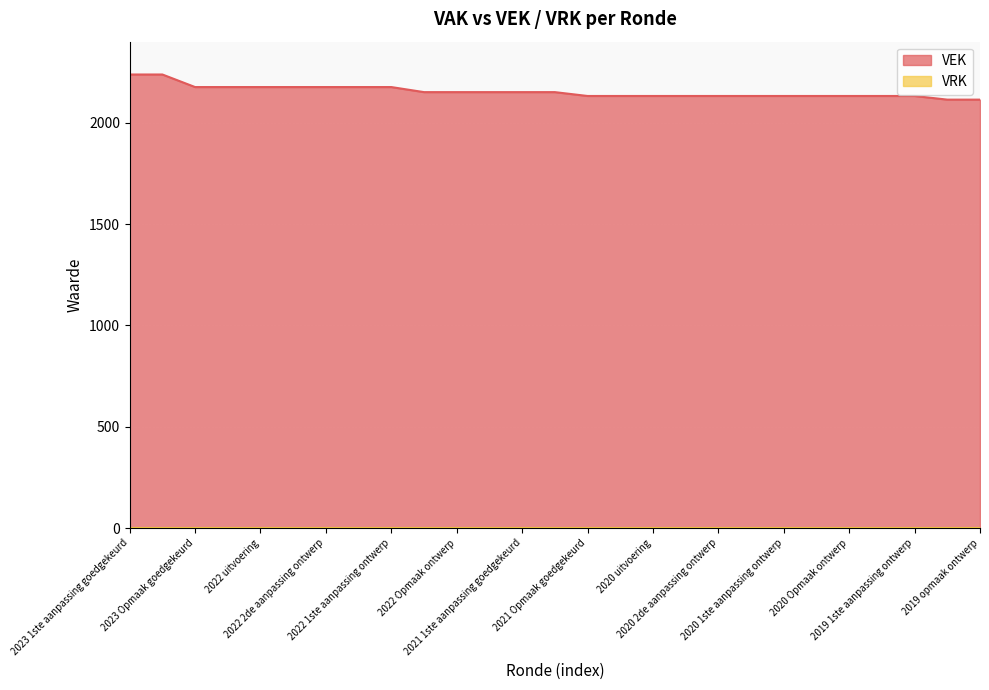

What is the smallest value displayed?

0